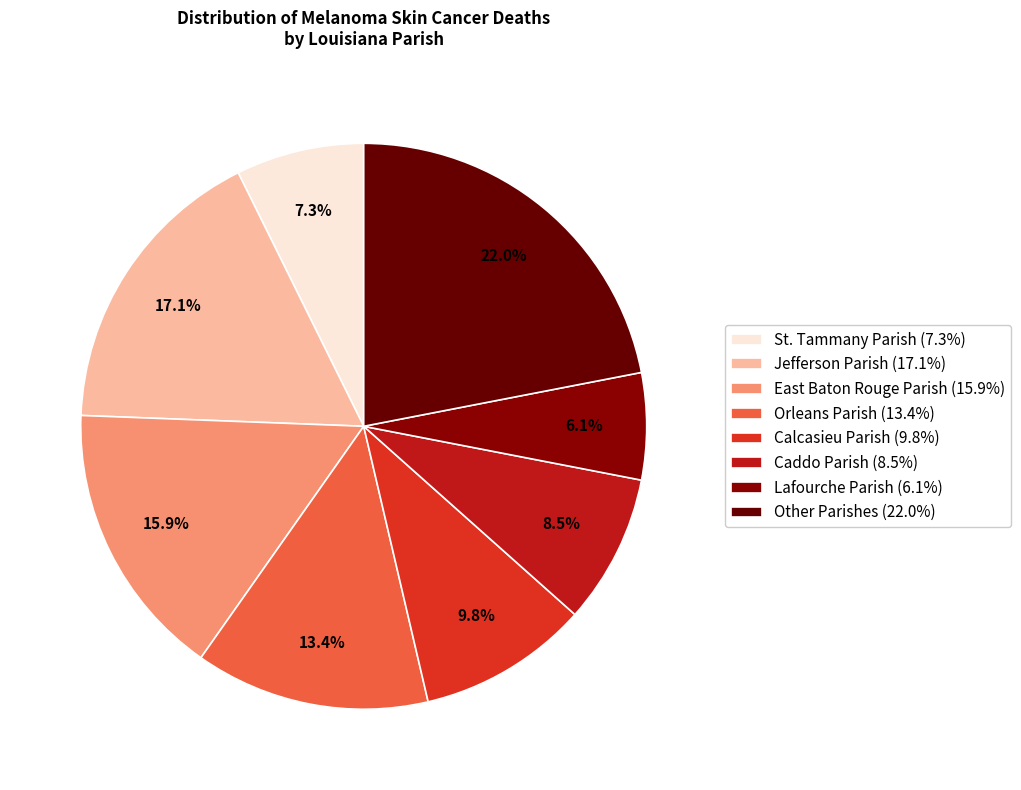

How many segments does this pie chart have?

8